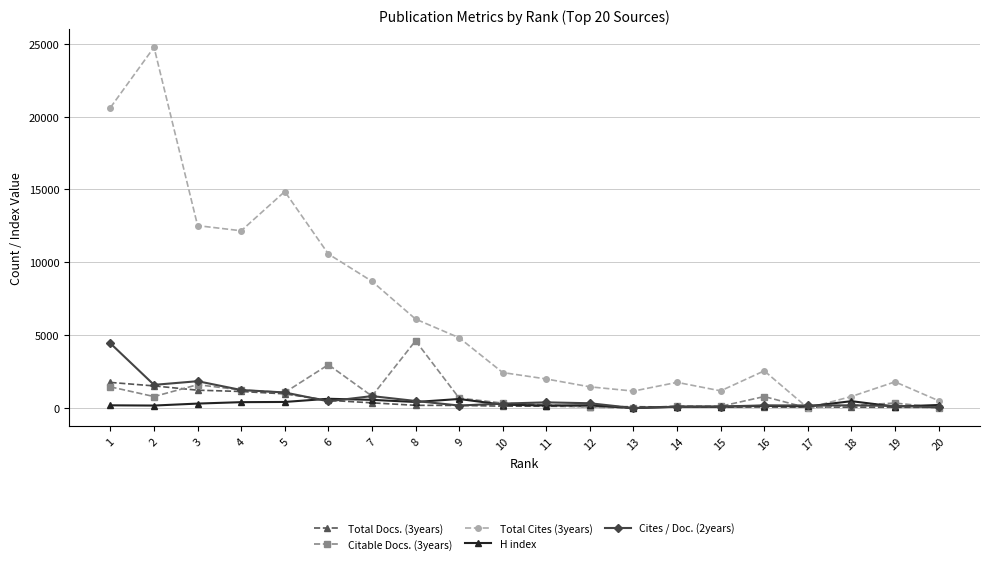

Which series has the largest total across all categories?

Total Cites (3years)